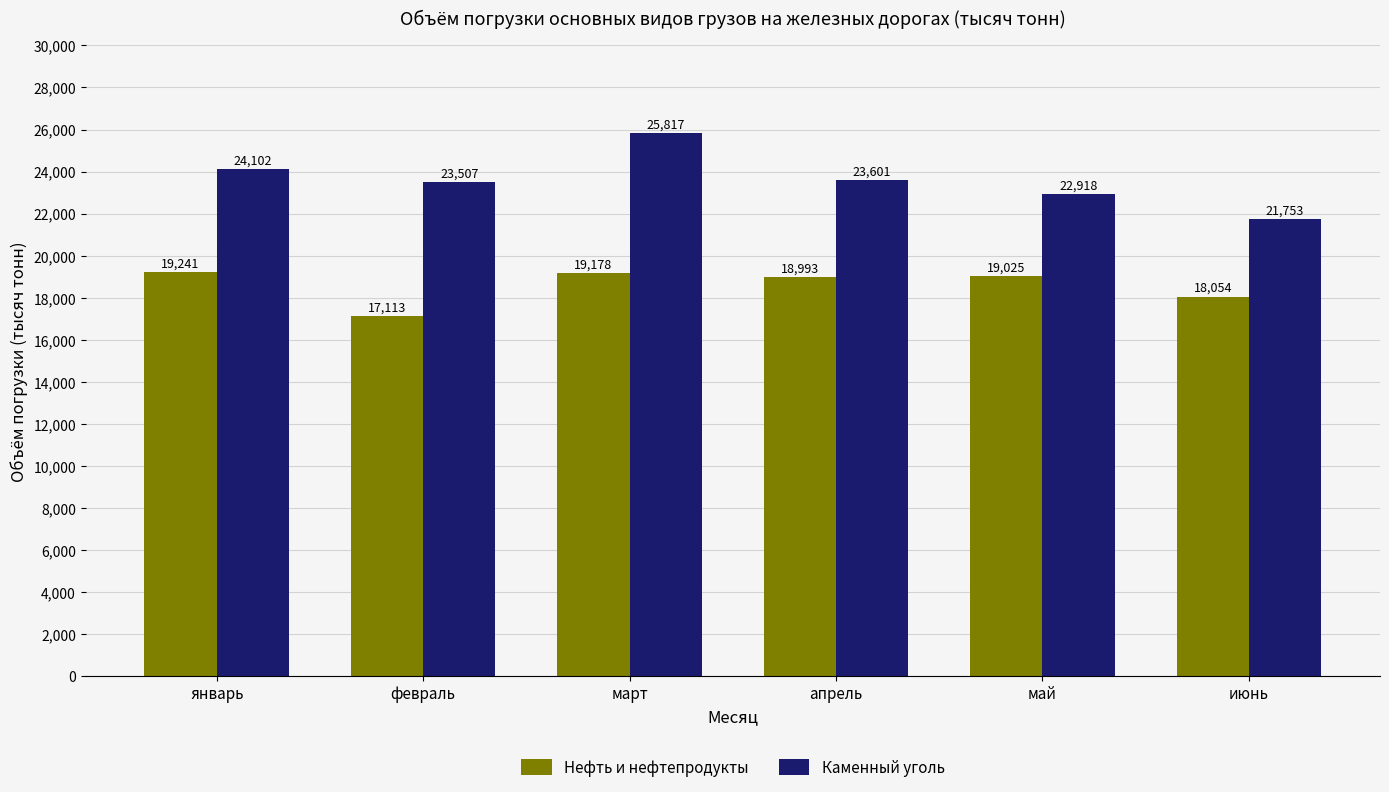

How many data points in Каменный уголь are less than 23601?

3